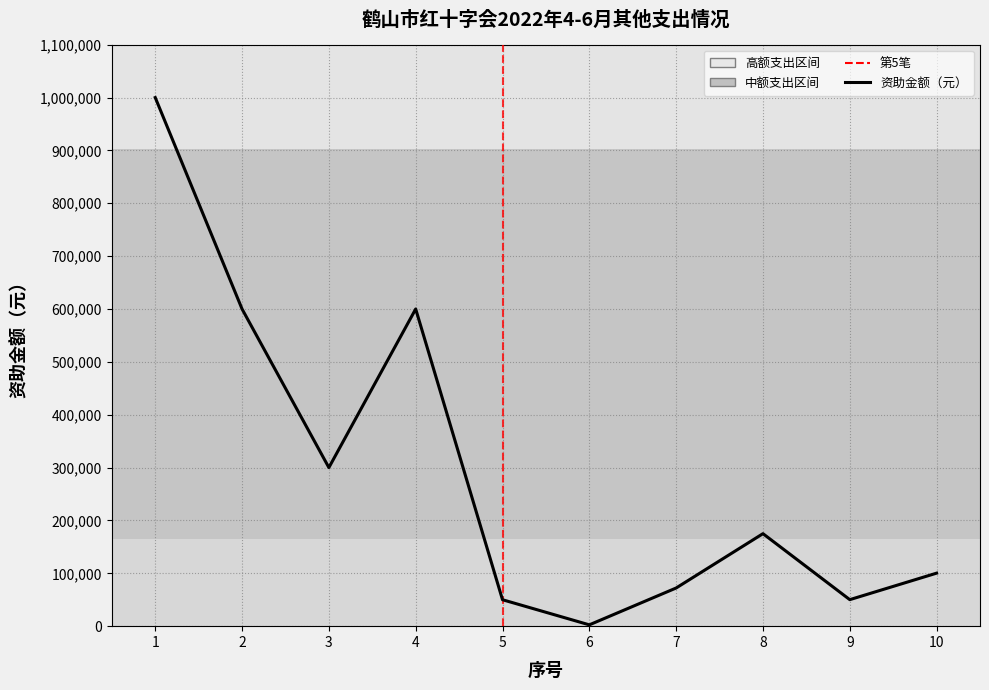

Is it true that the value at 4 is 600000?

True